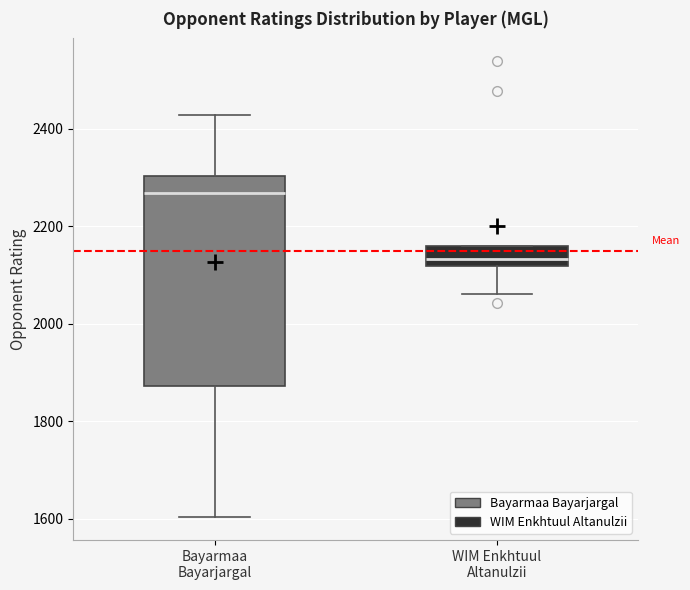

Reading left to right, read every box against the y-axis: the position of its median line, the range the box covers, and the ends of its whiskers. The values are not printed on the chart, so give them approximately, as read against the axis.

Bayarmaa Bayarjargal: median 2260, box 1880 to 2300, whiskers 1600 to 2420
WIM Enkhtuul Altanulzii: median 2140, box 2120 to 2160, whiskers 2060 to 2160